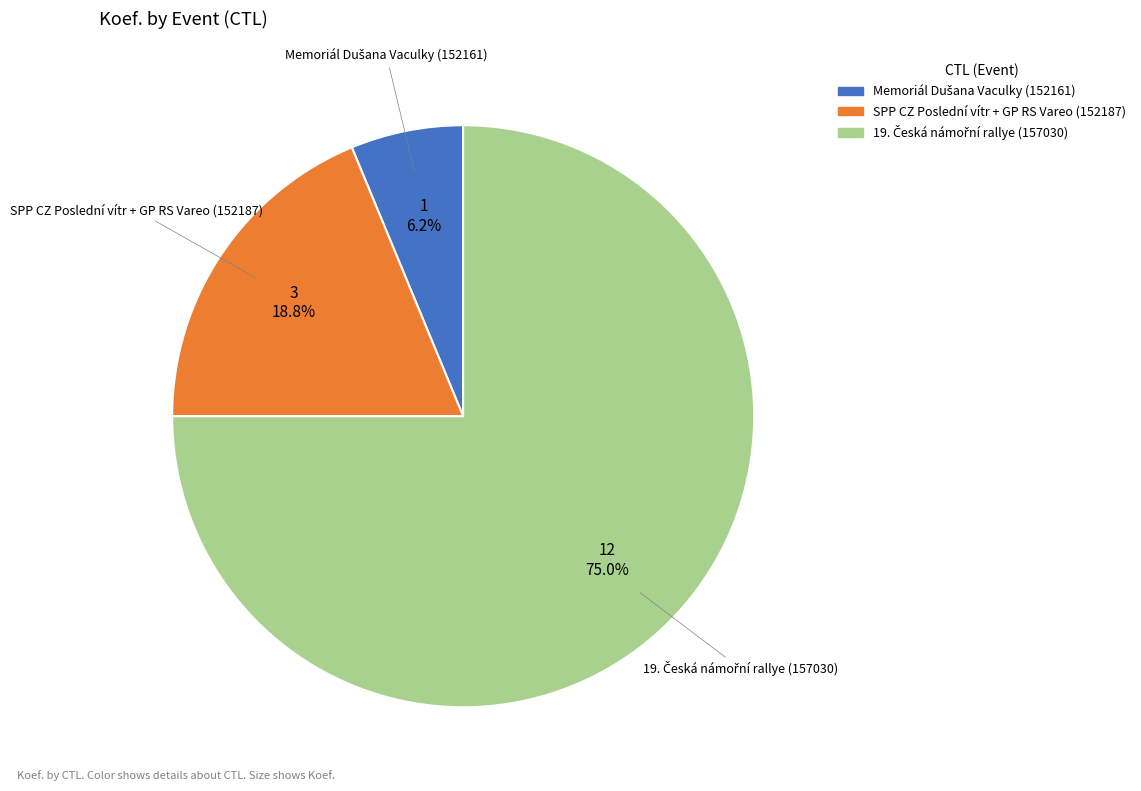

Is there a majority slice in this chart?

Yes